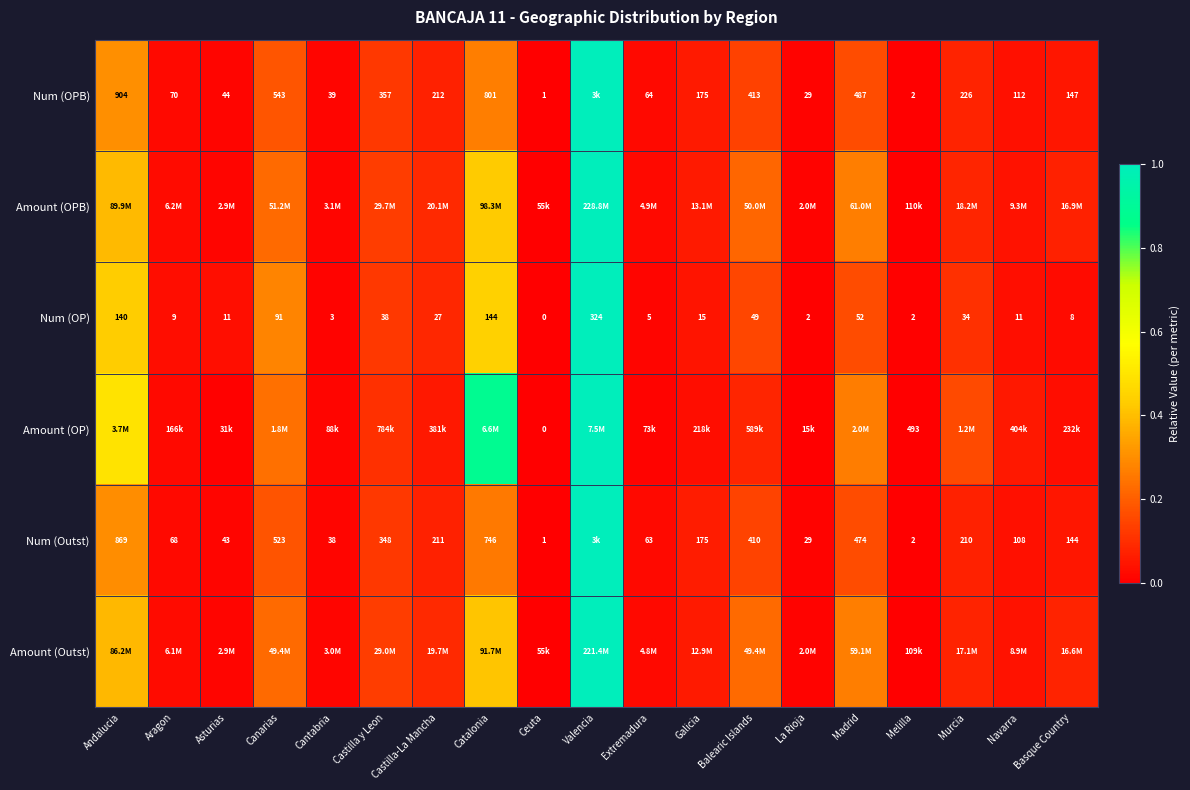

Which category has the lowest value in the Num (OP) series?

Ceuta